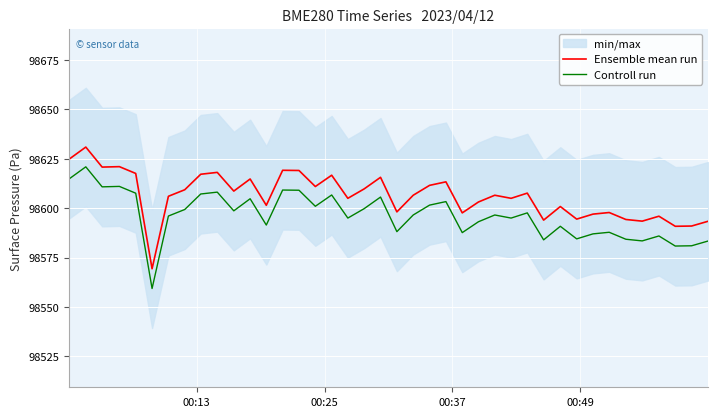

How many lines are shown in the chart?

2